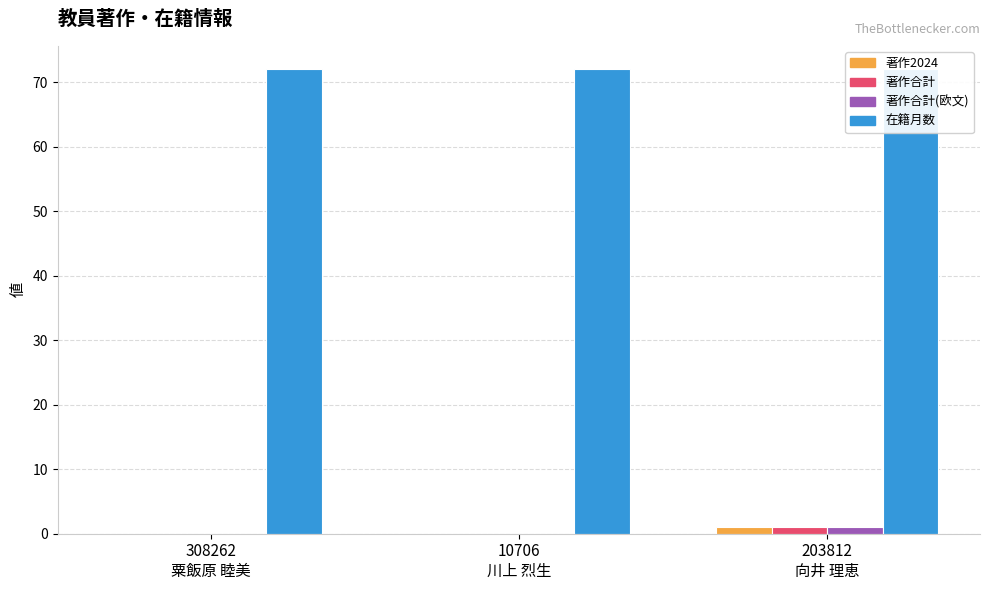

Reading left to right, extract all data points from this chart.

著作2024: 0	0	1
著作合計: 0	0	1
著作合計(欧文): 0	0	1
在籍月数: 72	72	72